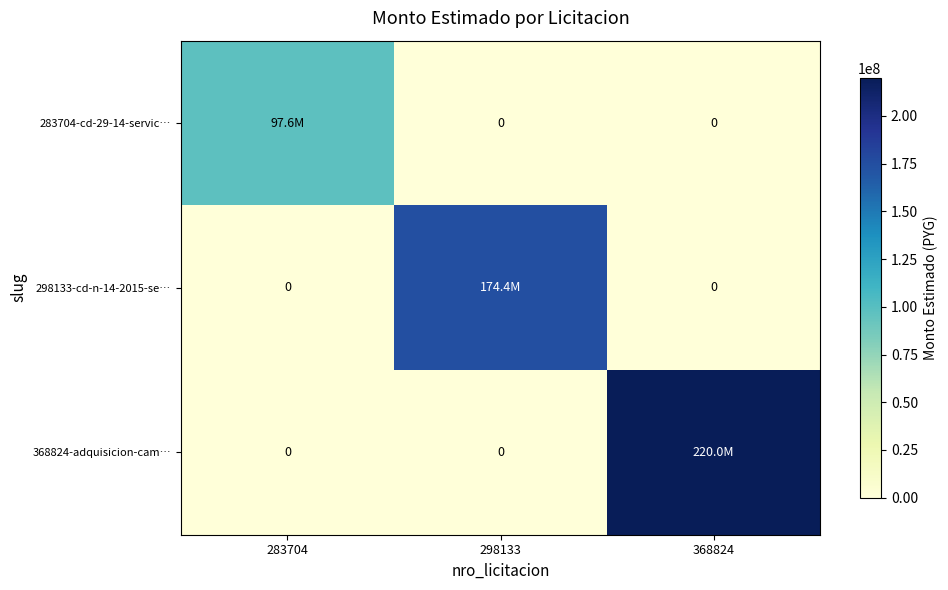

Which category has the highest value in the 283704-cd-29-14-servic… series?

283704